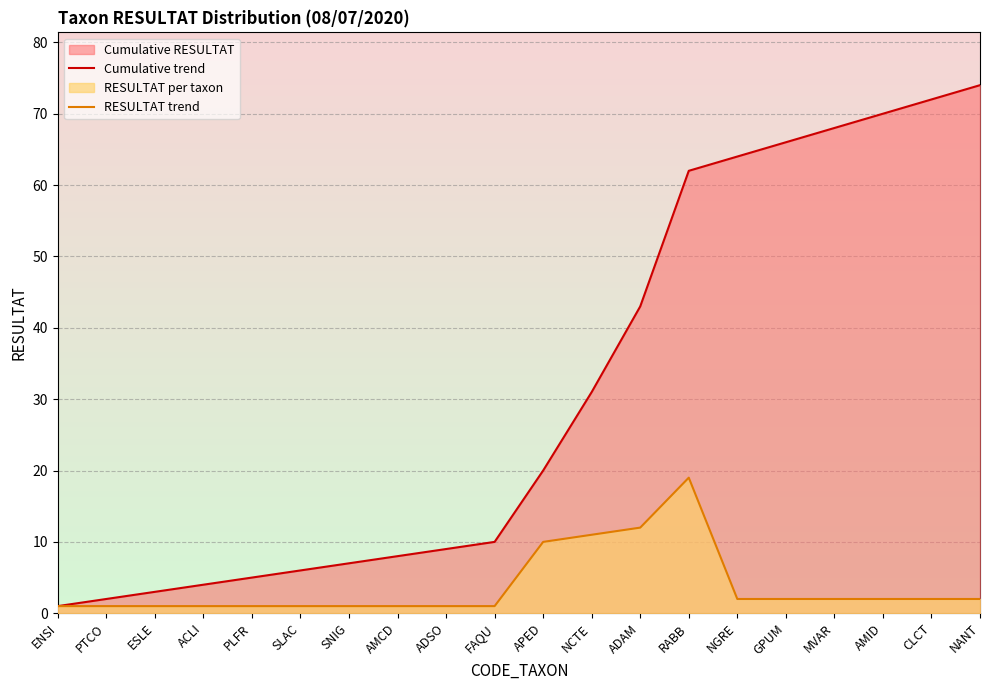

The Cumulative trend series shows 26 at APED. True or false?

False